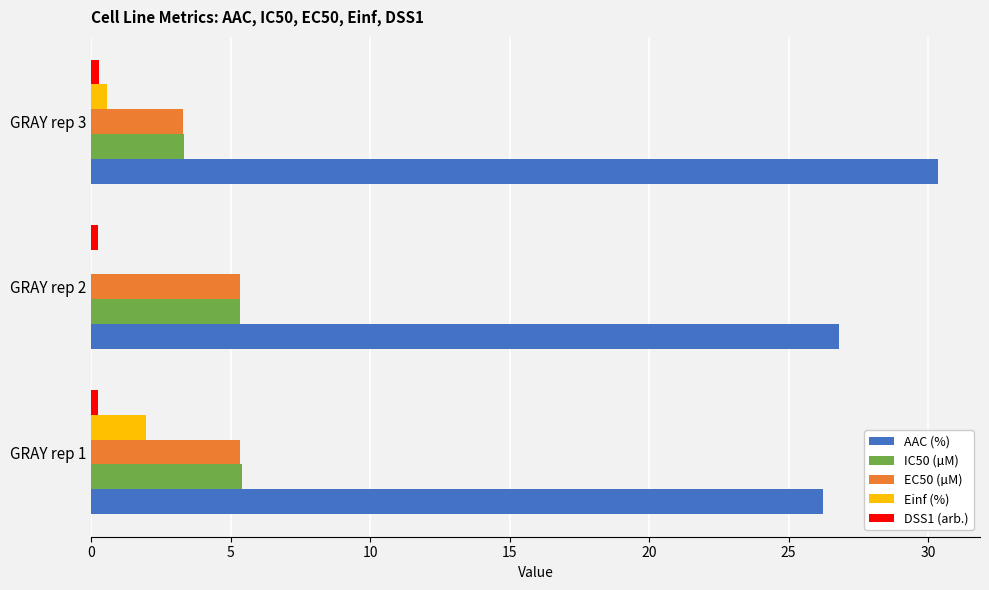

What is the sum of all EC50 (µM) values?

13.9